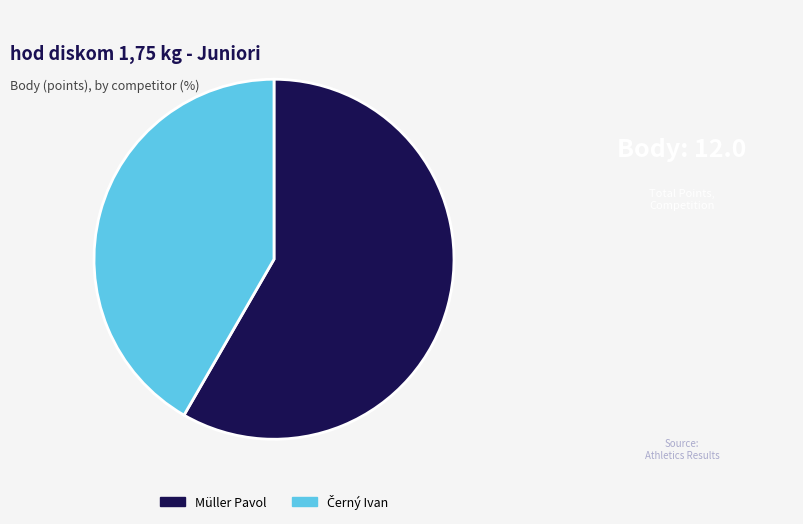

Which slice represents more than half of the pie?

Müller Pavol